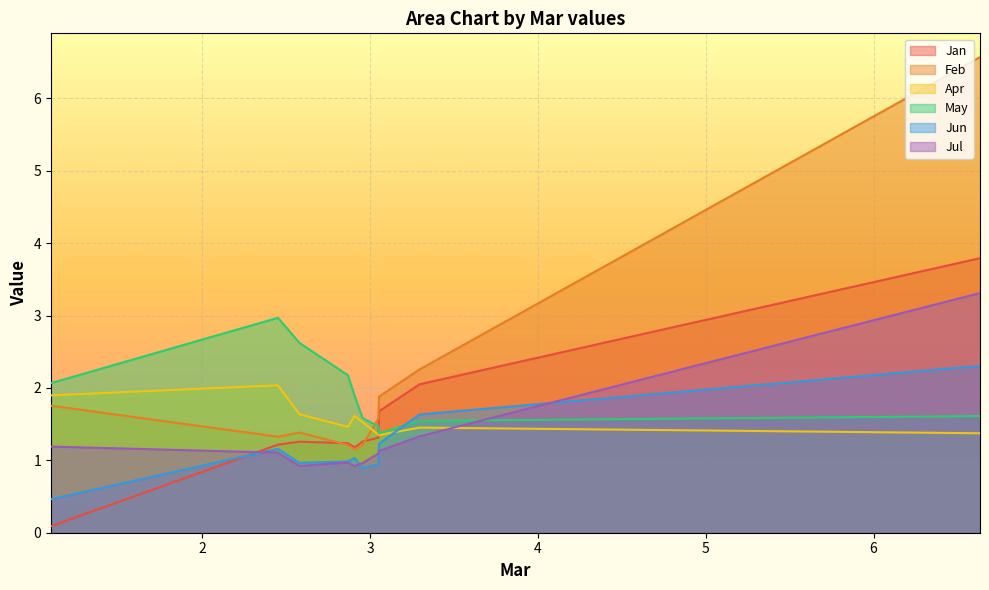

What is the sum of all Jun values?

11.6